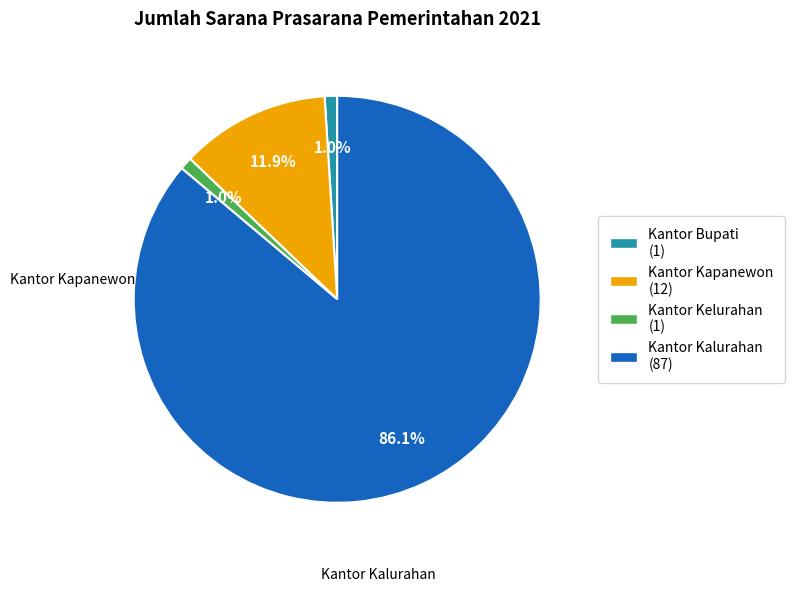

To the nearest percent, what is the difference between the largest and smallest slice percentages?

85%